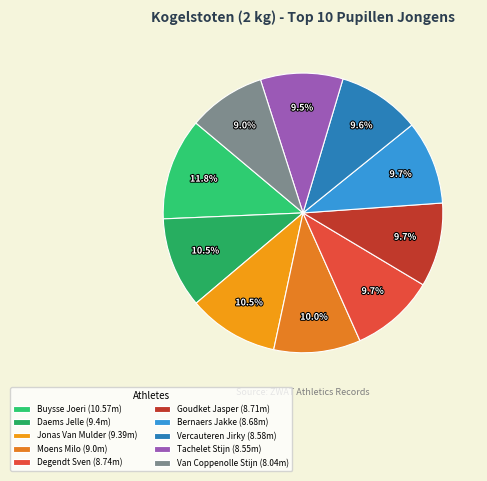

What portion of the pie excludes Daems Jelle?

89.5%